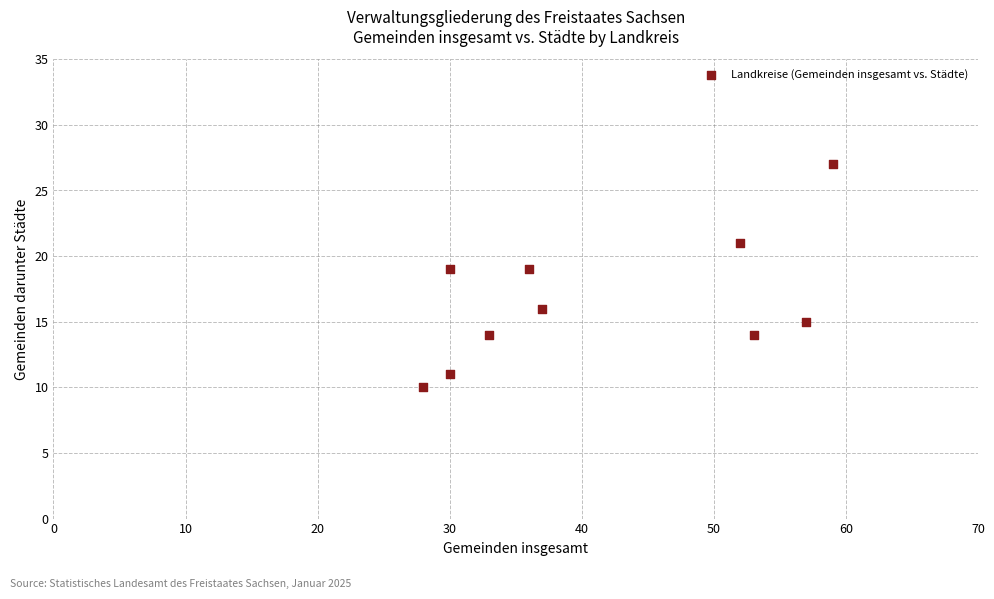

What is the average X value?

42